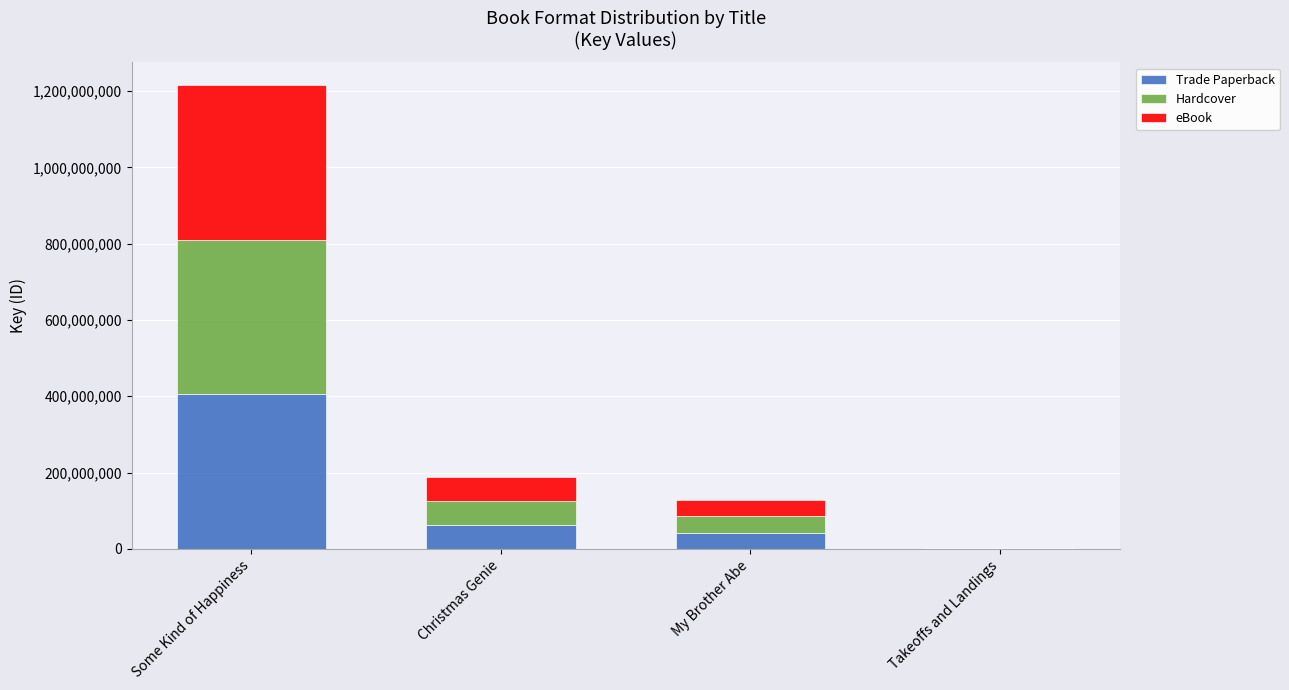

At which category is the sum across all series the highest?

Some Kind of Happiness